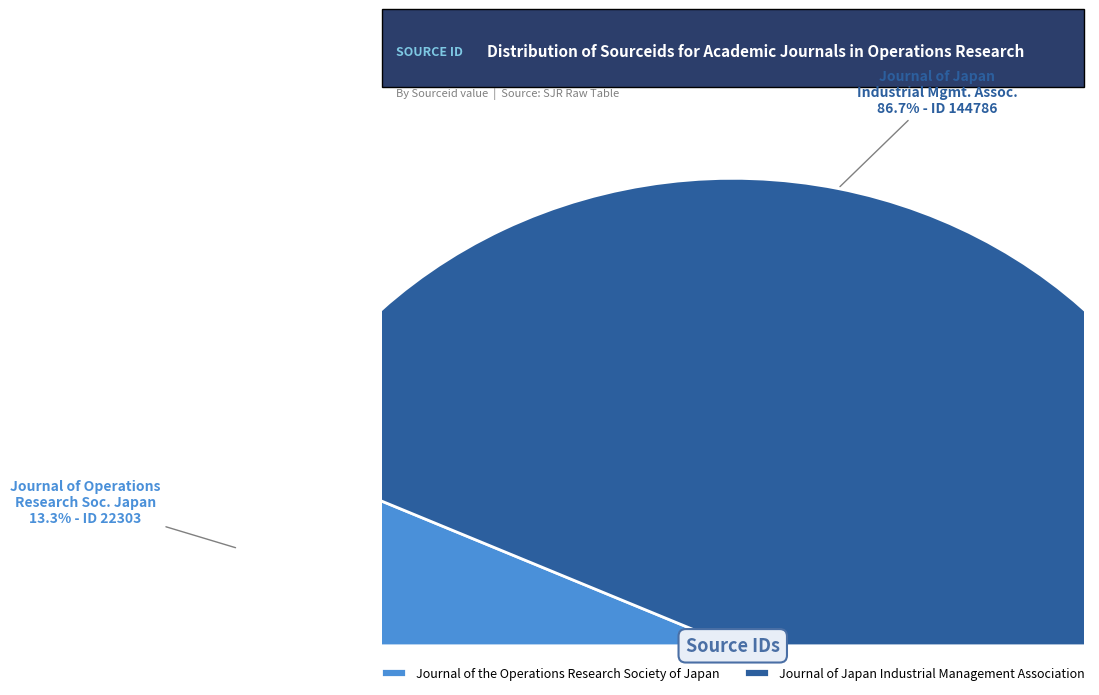

Do Journal of Japan Industrial Management Association and Journal of the Operations Research Society of Japan together represent more than half of the pie?

Yes